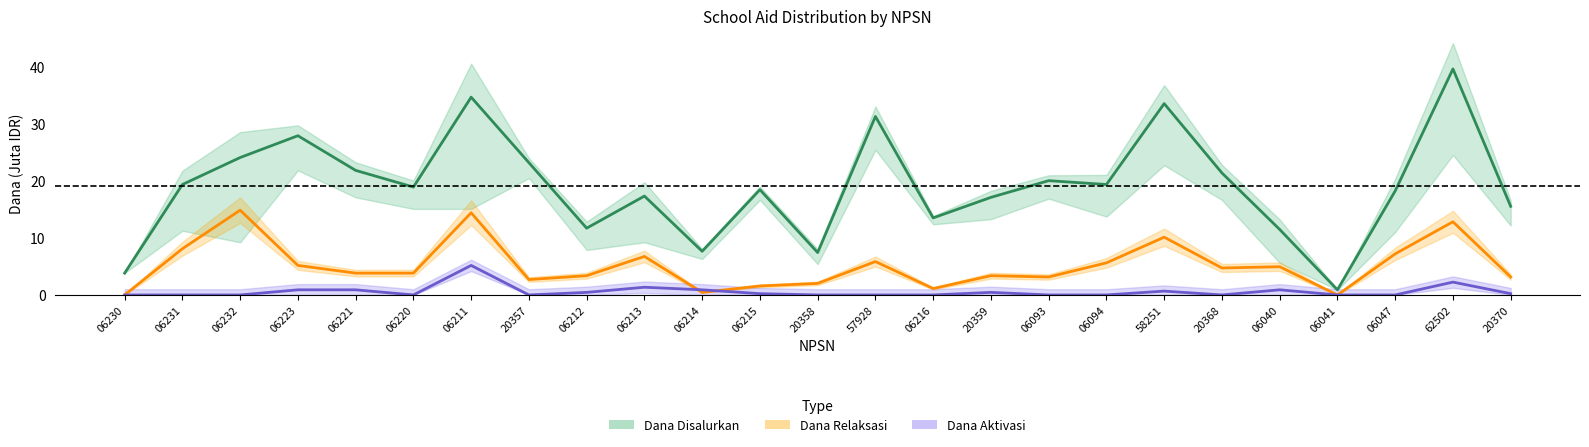

Reading left to right, what are all the values shown in this chart?

Dana Disalurkan: 3.8	19.4	24.1	27.9	21.8	18.9	34.6	23.2	11.7	17.3	7.7	18.4	7.4	31.3	13.5	17.1	20.0	19.4	33.5	21.4	11.5	0.9	18.2	39.6	15.5
Dana Relaksasi: 0.0	8.1	14.8	5.2	3.8	3.8	14.4	2.7	3.4	6.8	0.5	1.6	2.0	5.8	1.1	3.4	3.1	5.6	10.1	4.7	5.0	0.0	7.2	12.8	3.1
Dana Aktivasi: 0.0	0.0	0.0	0.9	0.9	0.0	5.2	0.0	0.5	1.4	0.9	0.2	0.0	0.0	0.0	0.5	0.0	0.0	0.7	0.0	0.9	0.0	0.0	2.2	0.2